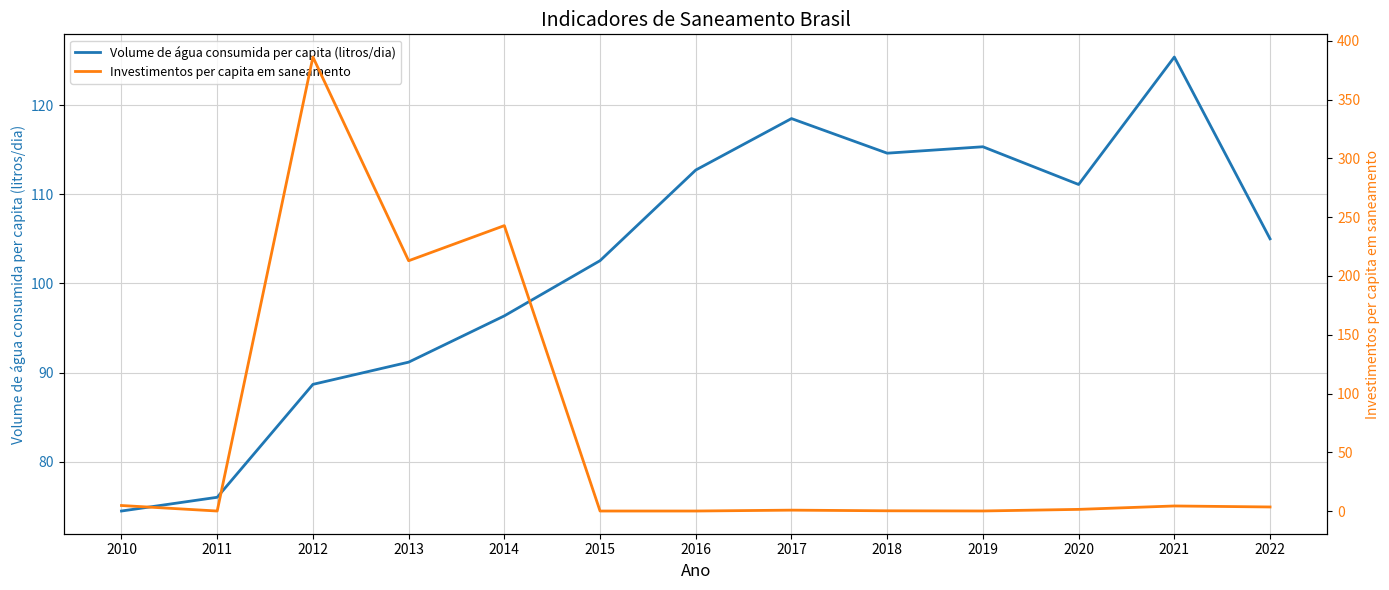

At 2019, list the series in order from smallest to largest.

Investimentos per capita em saneamento, Volume de água consumida per capita (litros/dia)